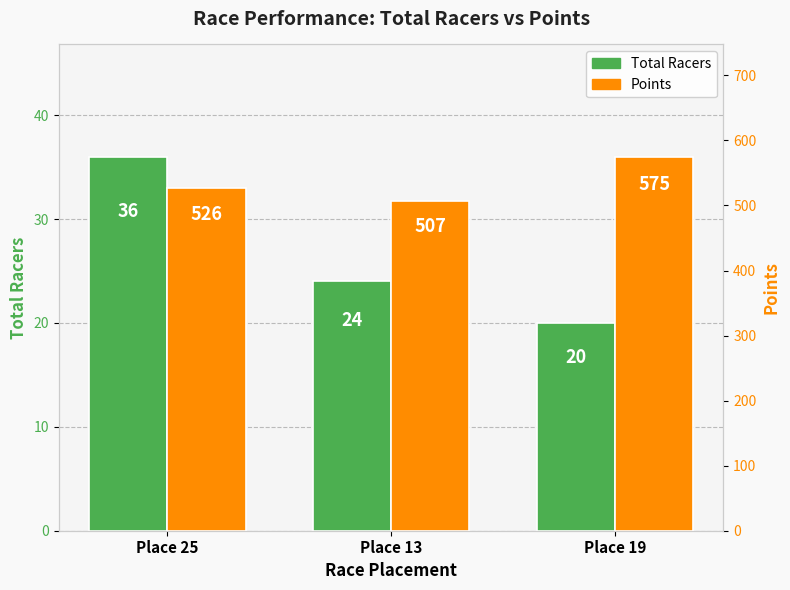

Which series has the largest total across all categories?

Points